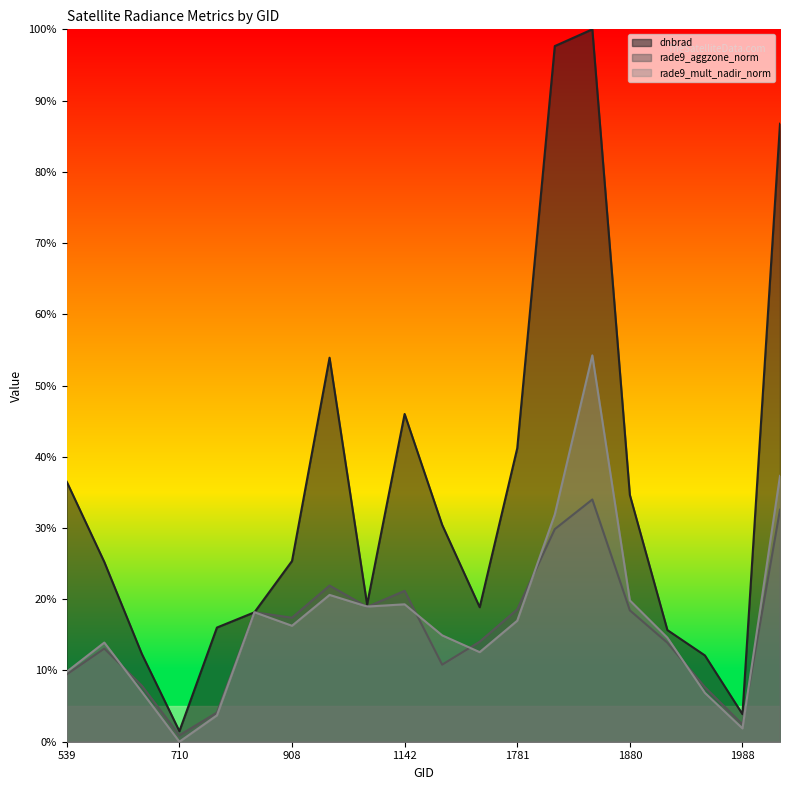

How many interior local valleys does the rade9_mult_nadir_norm series have?

5